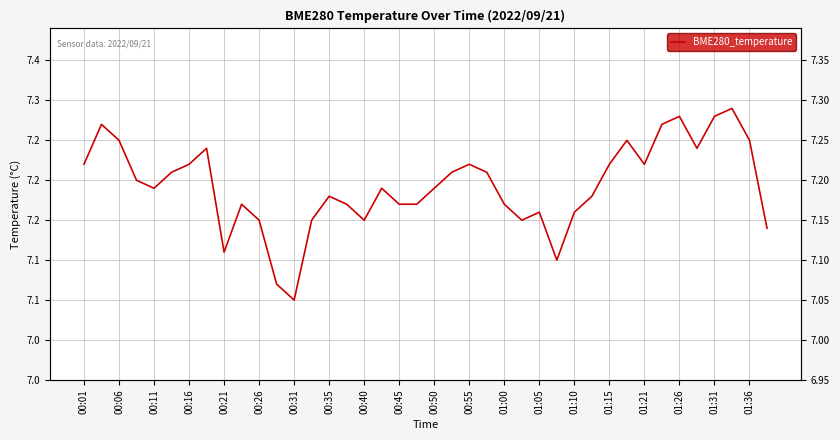

What is the sum of all values?

287.7